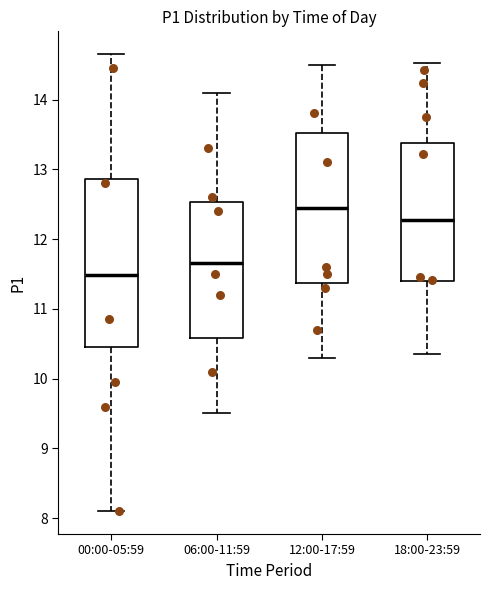

Which box has the lowest median line?

00:00-05:59